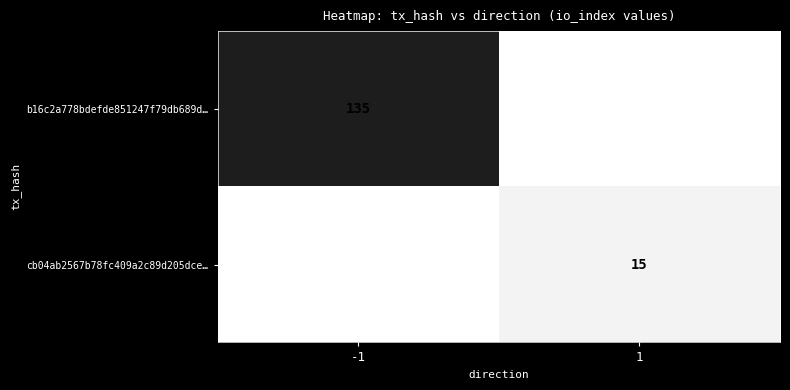

What is the smallest value displayed?

-1